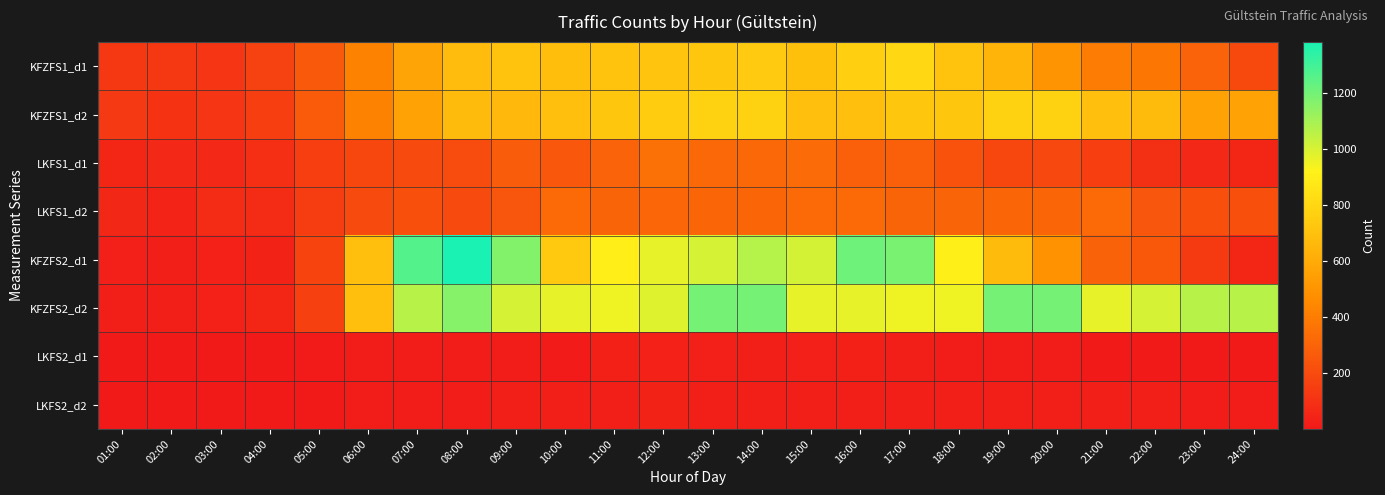

What is the spread (max minus min) of values at 05:00?

260